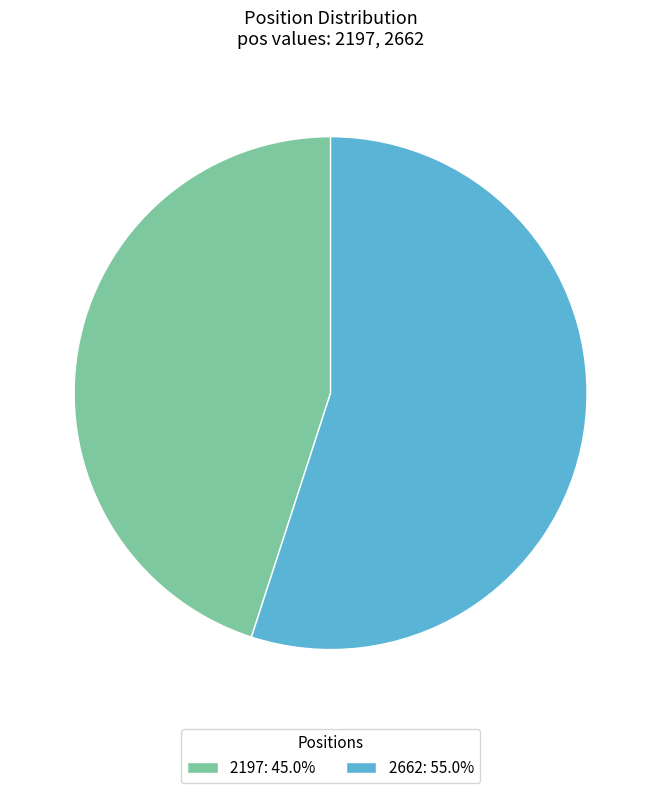

Does any single category account for the majority?

Yes